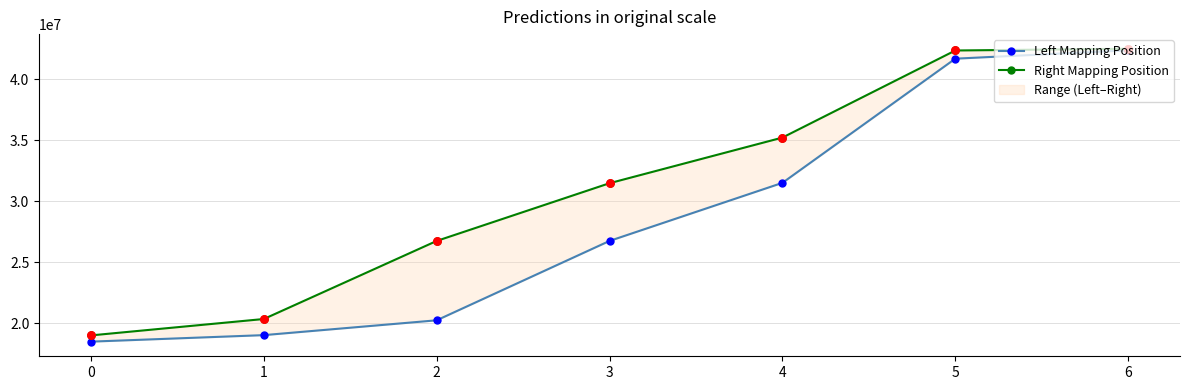

Which series reaches the maximum Y coordinate?

Right Mapping Position